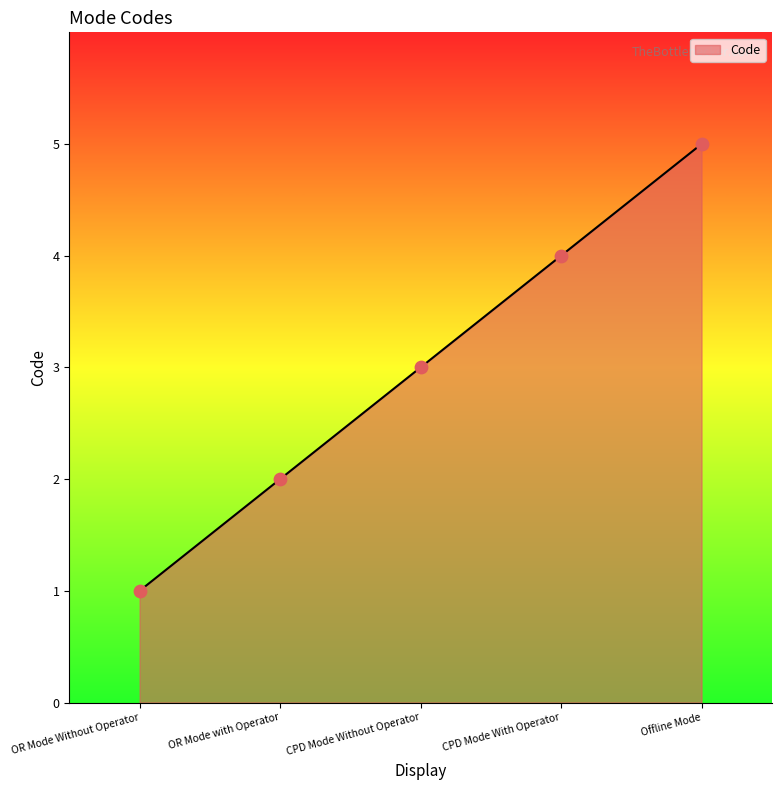

What is the change in value from CPD Mode With Operator to Offline Mode?

+1